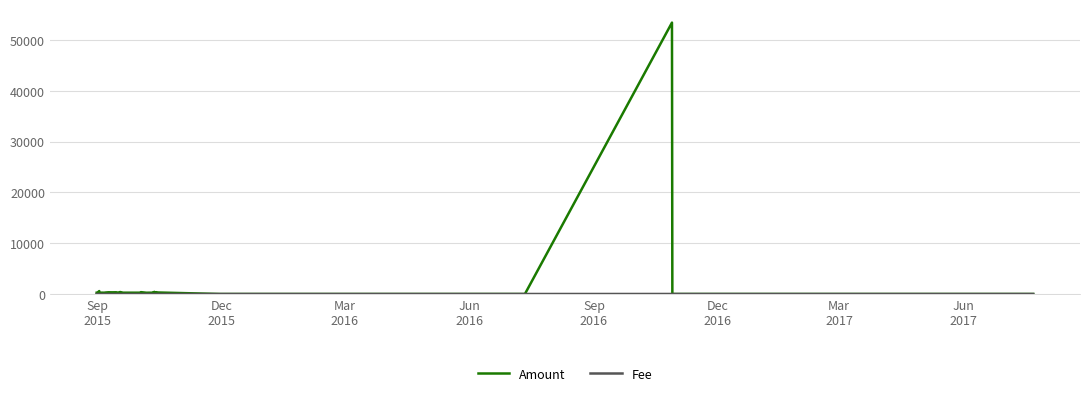

Which series has the widest spread of values?

Amount